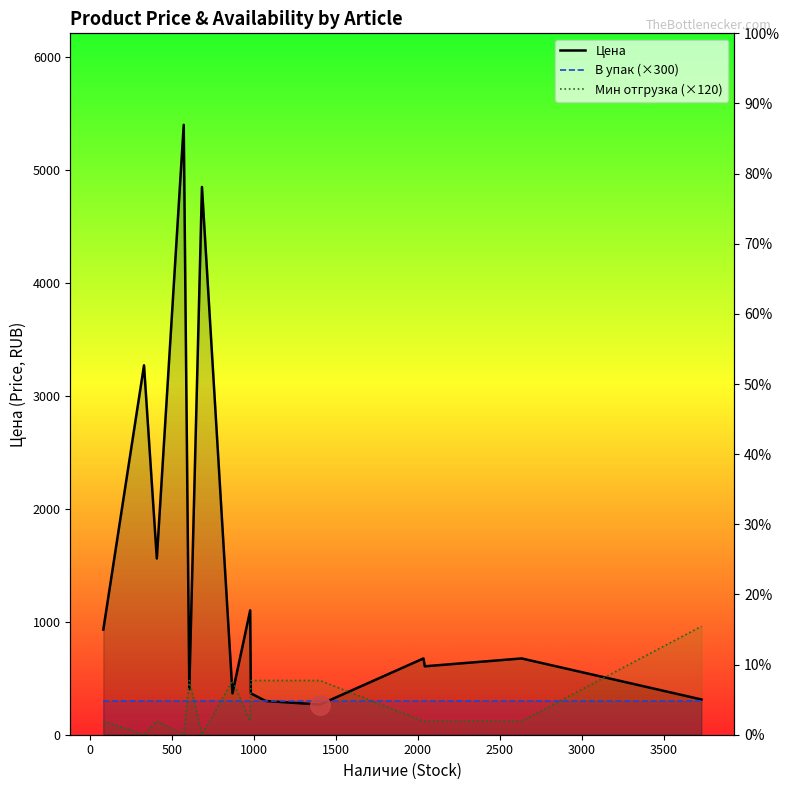

What is the label of the 13th point from the right?

500